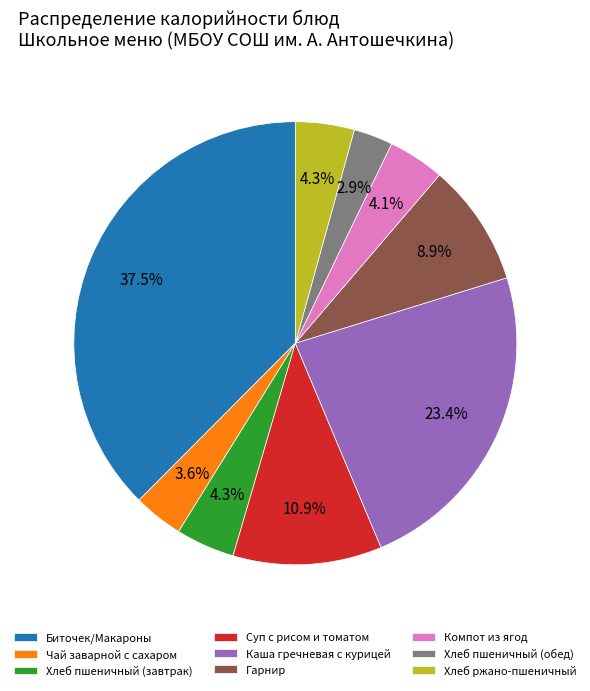

Is there any slice that represents more than half of the pie?

No